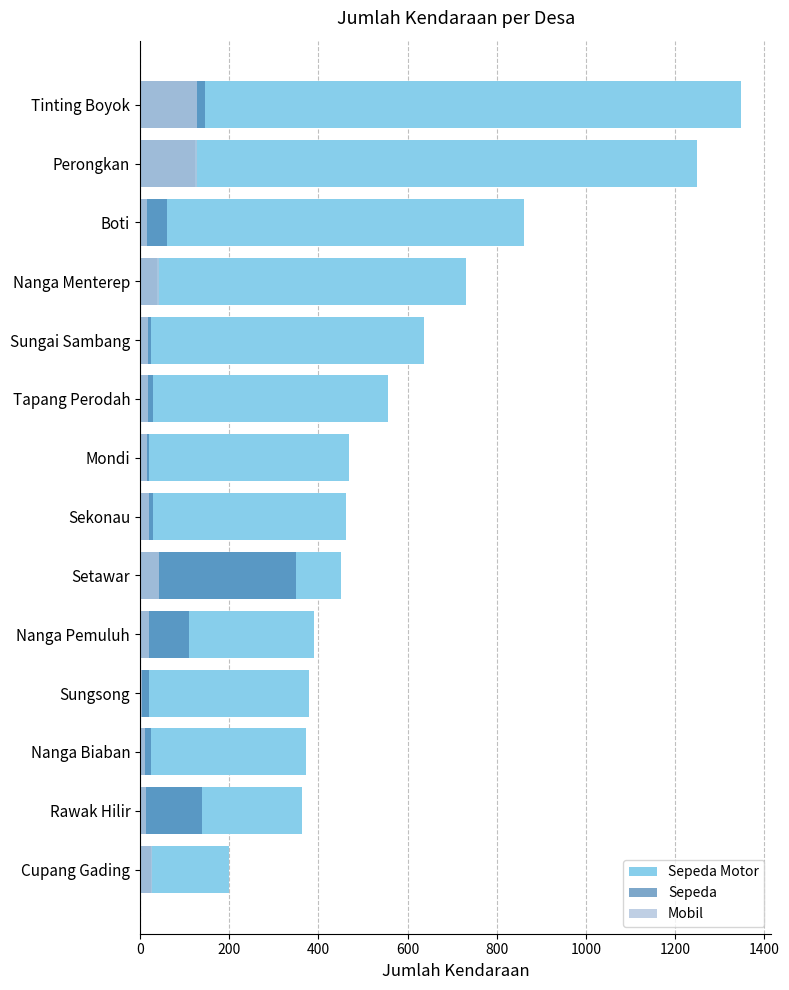

Reading left to right, list all the values displayed in this chart.

Sepeda Motor: 200	363	373	379	390	450	461	468	555	636	732	860	1248	1348
Sepeda: 25	140	24	20	110	350	29	20	30	24	38	60	124	145
Mobil: 26	14	12	4	20	43	21	15	17	18	43	16	128	128